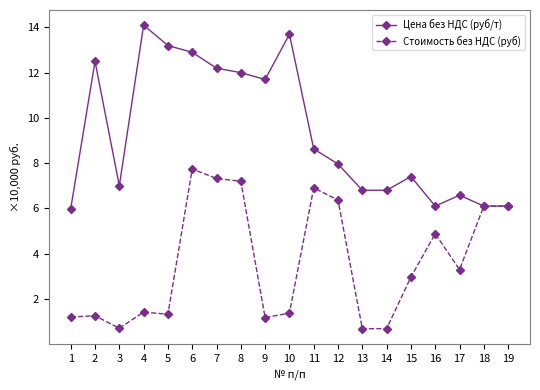

At which category does the chart reach its peak across all series?

4